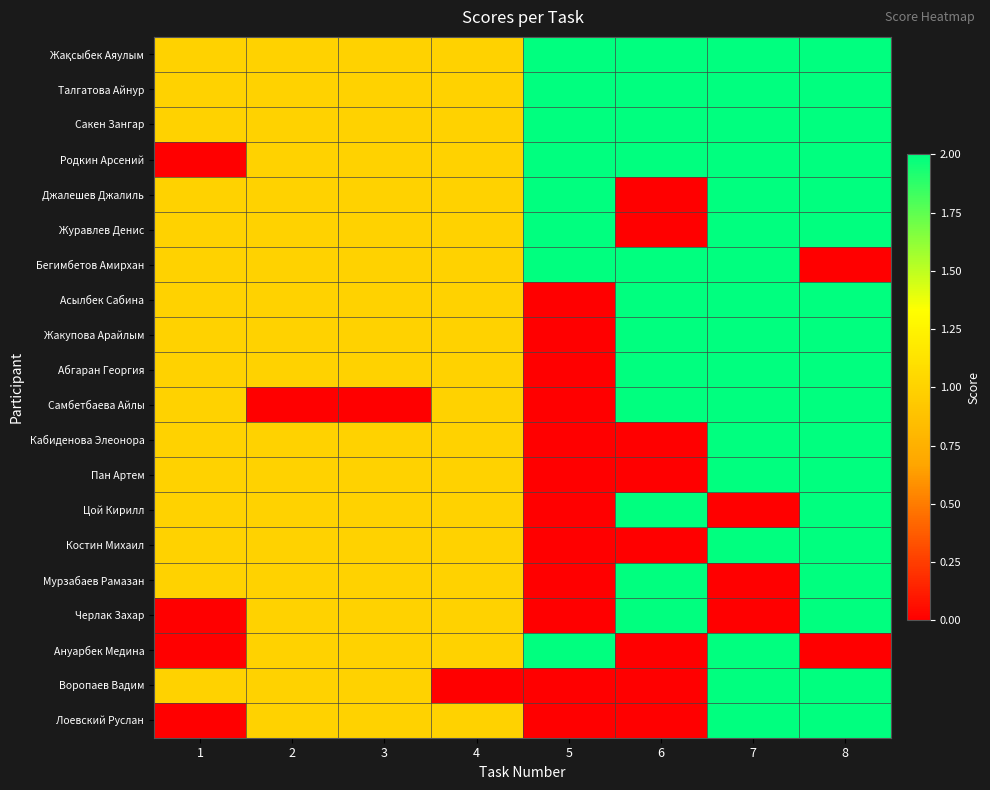

Which series has the largest total across all categories?

Жақсыбек Аяулым